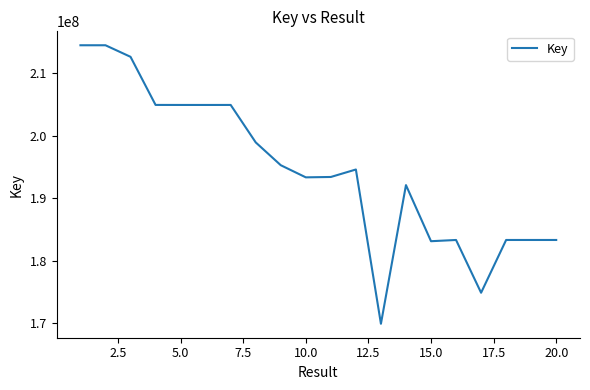

What is the maximum value shown in the chart?

214484304